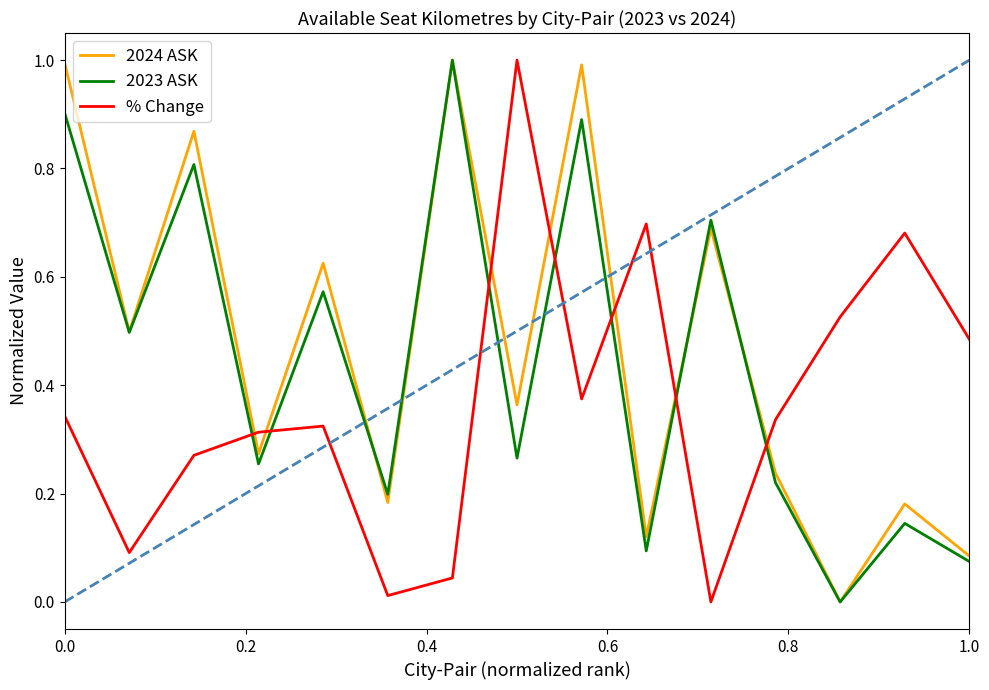

Rank the series by their average value, from lowest to highest.

% Change, 2023 ASK, 2024 ASK